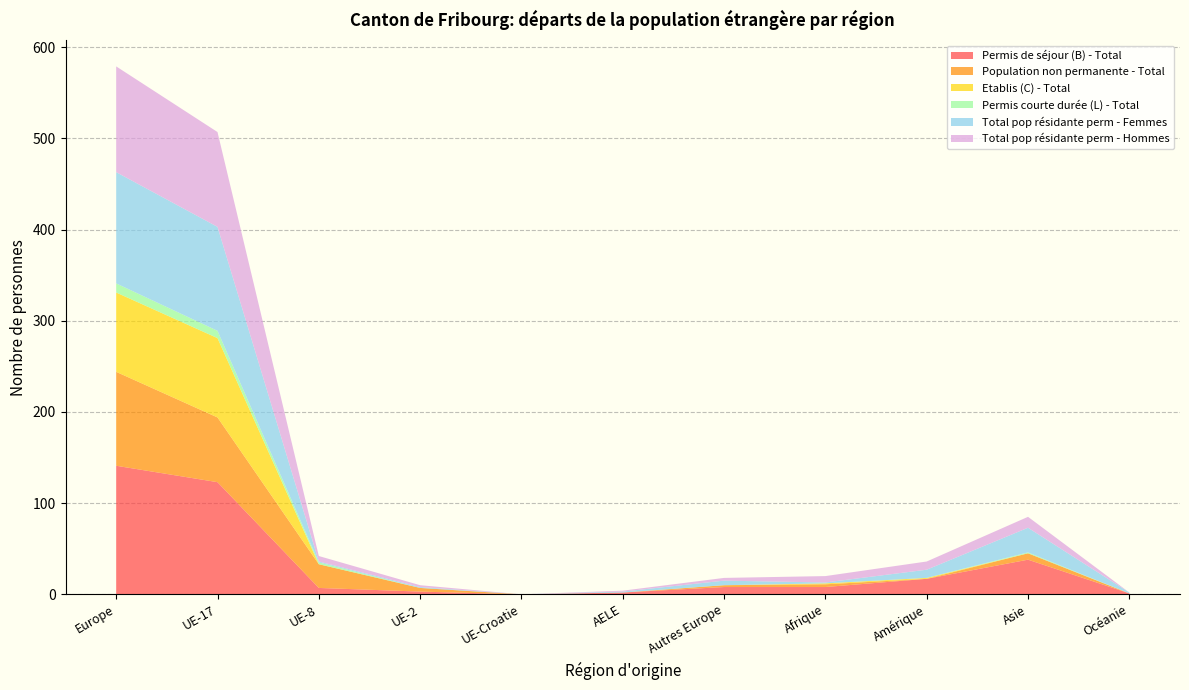

Reading left to right, extract all data points from this chart.

Permis de séjour (B) - Total: Europe=141	UE-17=123	UE-8=7	UE-2=3	UE-Croatie=0	AELE=2	Autres Europe=8	Afrique=8	Amérique=17	Asie=38	Océanie=1
Population non permanente - Total: Europe=103	UE-17=71	UE-8=26	UE-2=4	UE-Croatie=0	AELE=0	Autres Europe=2	Afrique=3	Amérique=0	Asie=7	Océanie=0
Etablis (C) - Total: Europe=87	UE-17=87	UE-8=0	UE-2=0	UE-Croatie=0	AELE=0	Autres Europe=0	Afrique=1	Amérique=1	Asie=0	Océanie=0
Permis courte durée (L) - Total: Europe=10	UE-17=8	UE-8=2	UE-2=0	UE-Croatie=0	AELE=0	Autres Europe=0	Afrique=0	Amérique=0	Asie=1	Océanie=0
Total pop résidante perm - Femmes: Europe=122	UE-17=114	UE-8=1	UE-2=1	UE-Croatie=0	AELE=1	Autres Europe=5	Afrique=1	Amérique=9	Asie=27	Océanie=1
Total pop résidante perm - Hommes: Europe=116	UE-17=104	UE-8=6	UE-2=2	UE-Croatie=0	AELE=1	Autres Europe=3	Afrique=7	Amérique=9	Asie=12	Océanie=0